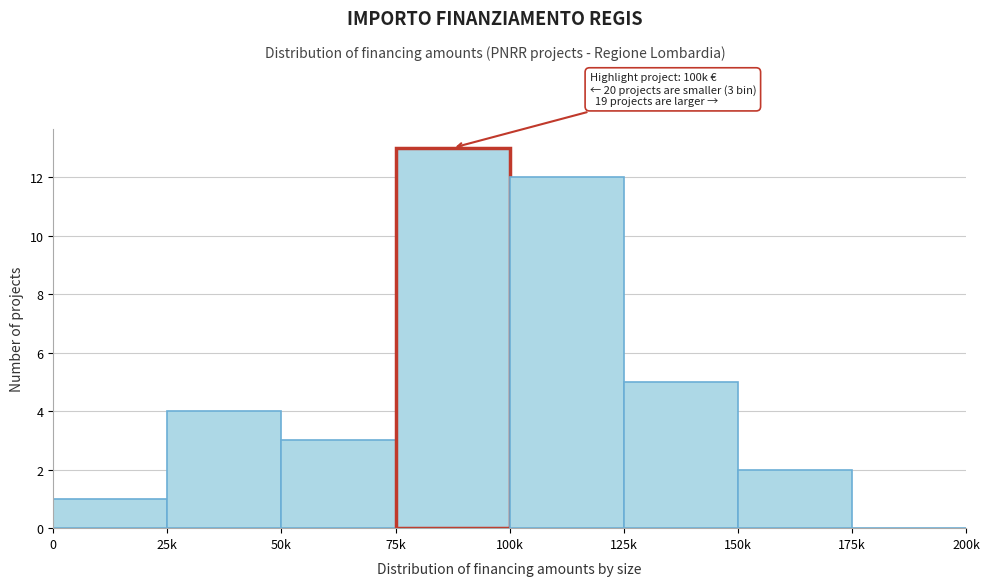

Reading left to right, list all the values displayed in this chart.

0=1	25k=4	50k=3	75k=13	100k=12	125k=5	150k=2	175k=0